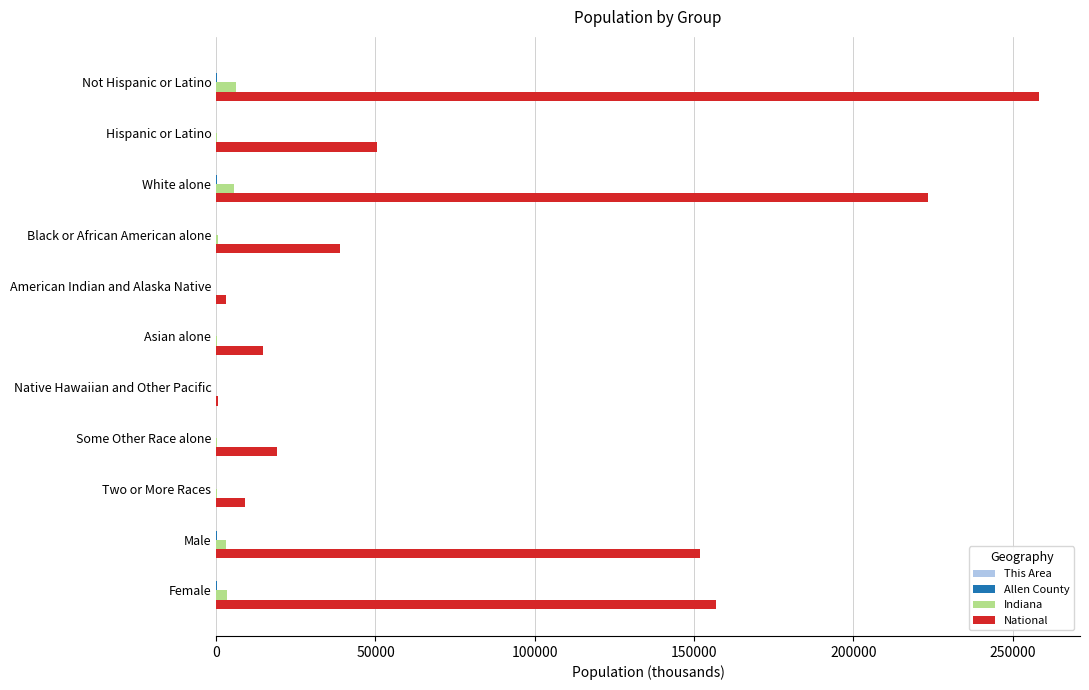

Count the number of categories in the chart.

11